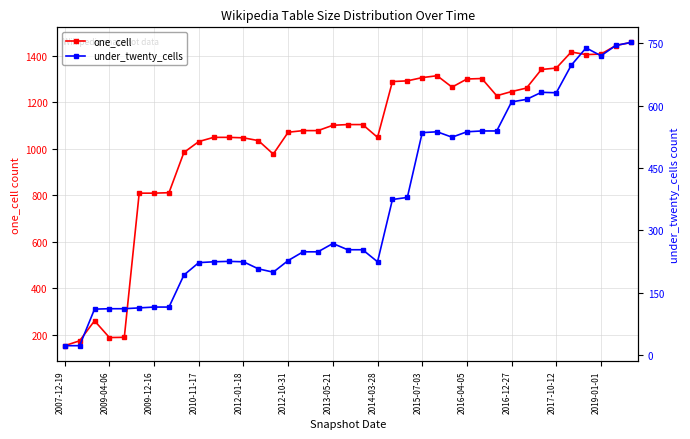

True or false: one_cell has more than 1 interior local peaks.

True